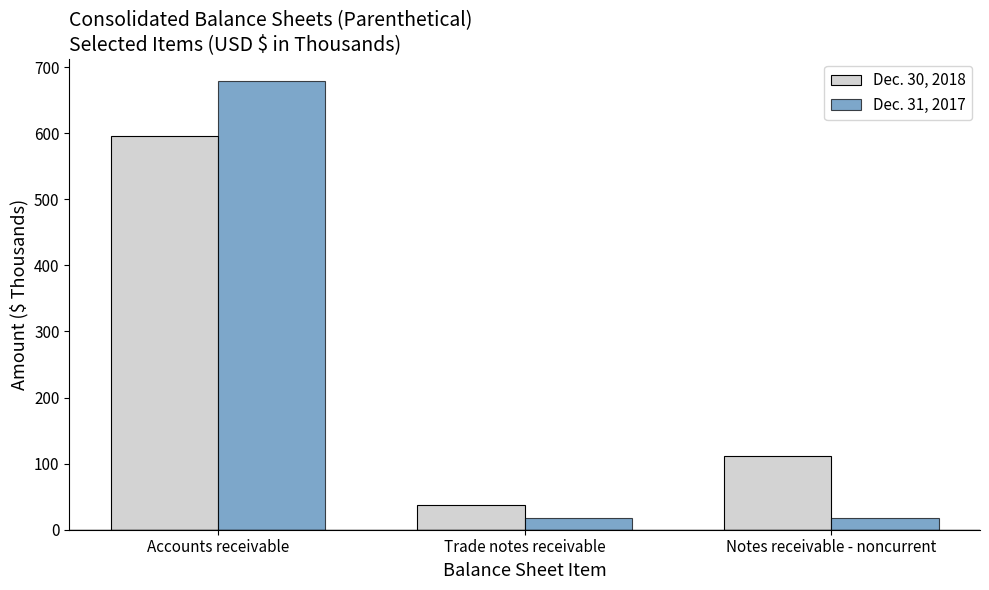

What are all the series names shown in the legend?

Dec. 30, 2018, Dec. 31, 2017